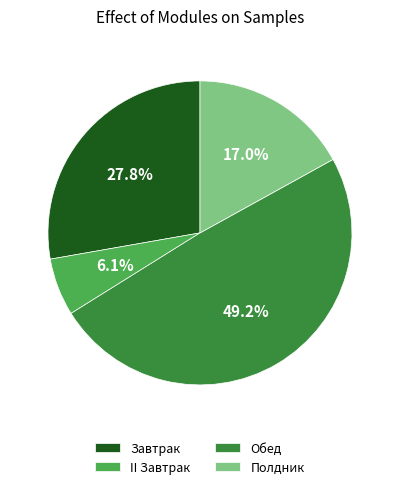

To the nearest percent, what is the combined percentage of Полдник and Обед?

66%